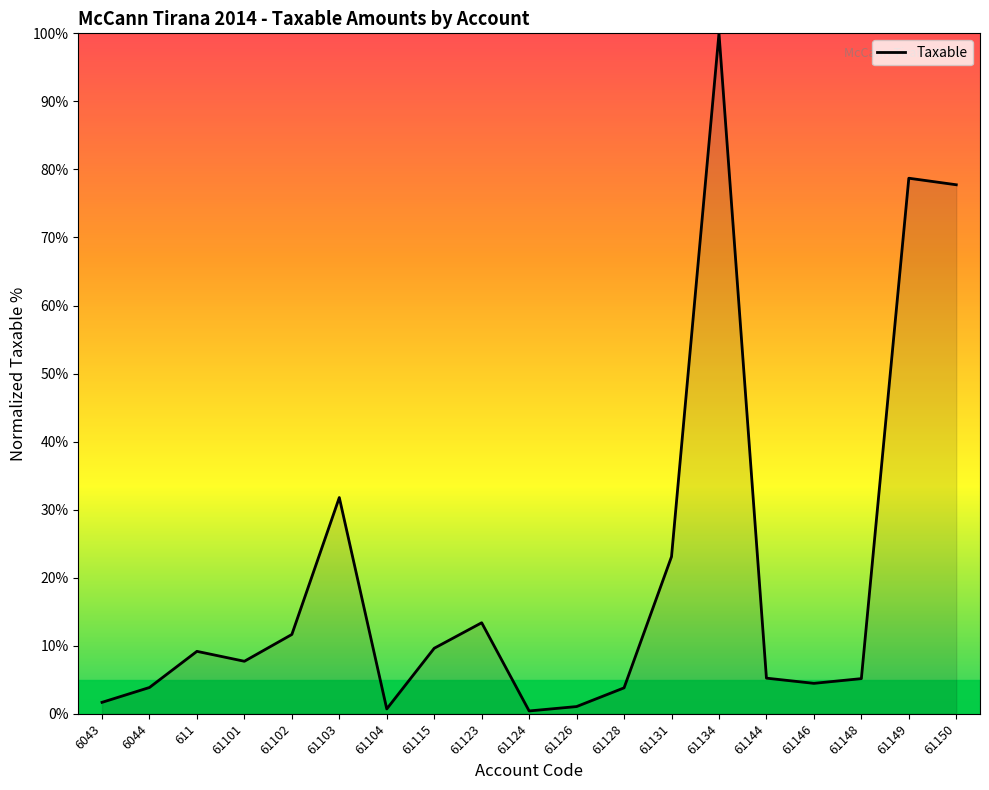

What is the change in value from 6044 to 61115?

+5.8